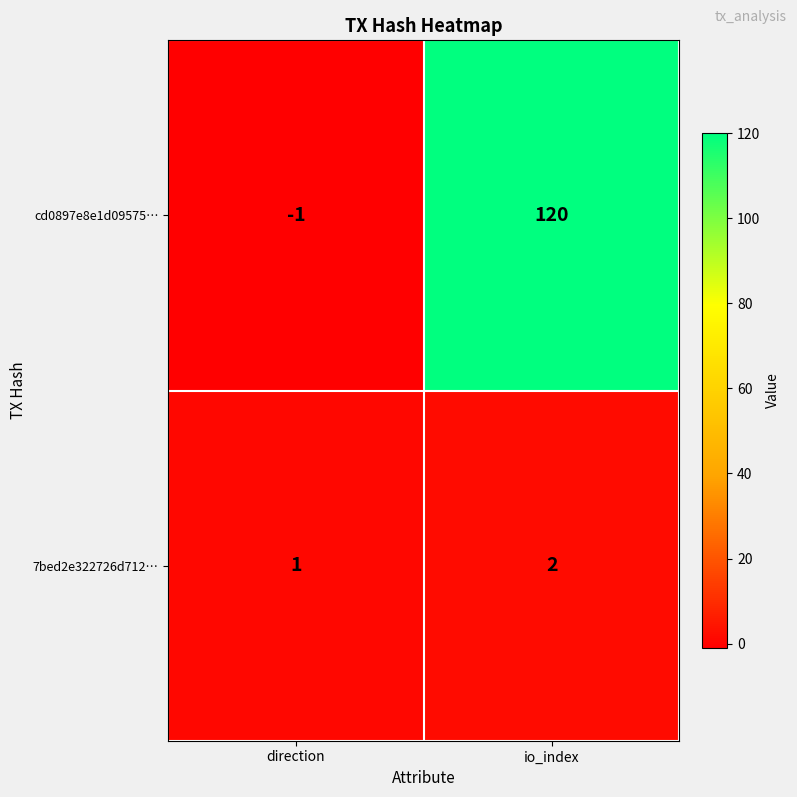

What is the difference between the highest and lowest values at direction?

2